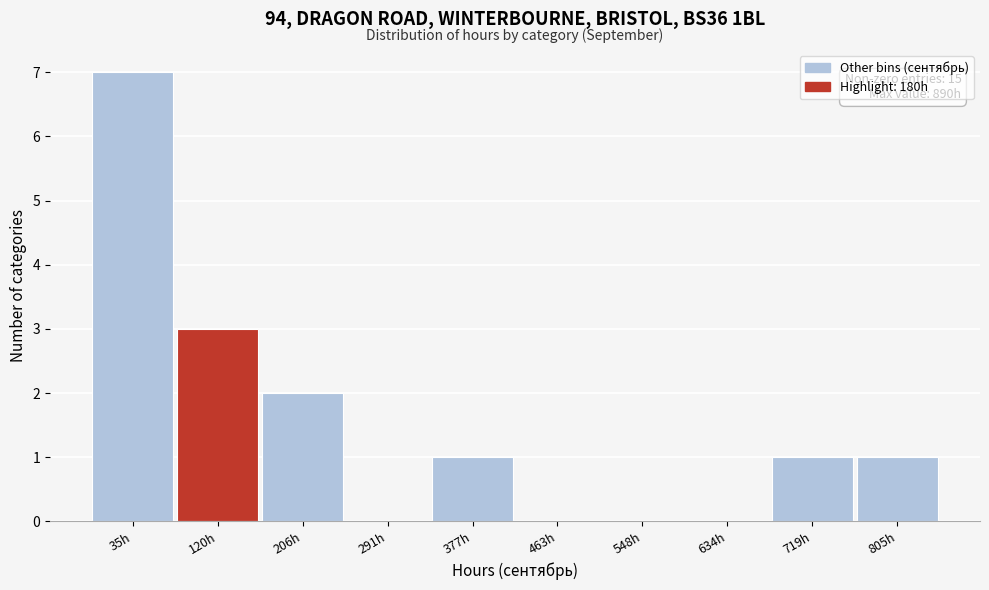

Reading right to left, extract all data points from this chart.

805h=1	719h=1	634h=0	548h=0	463h=0	377h=1	291h=0	206h=2	120h=3	35h=7